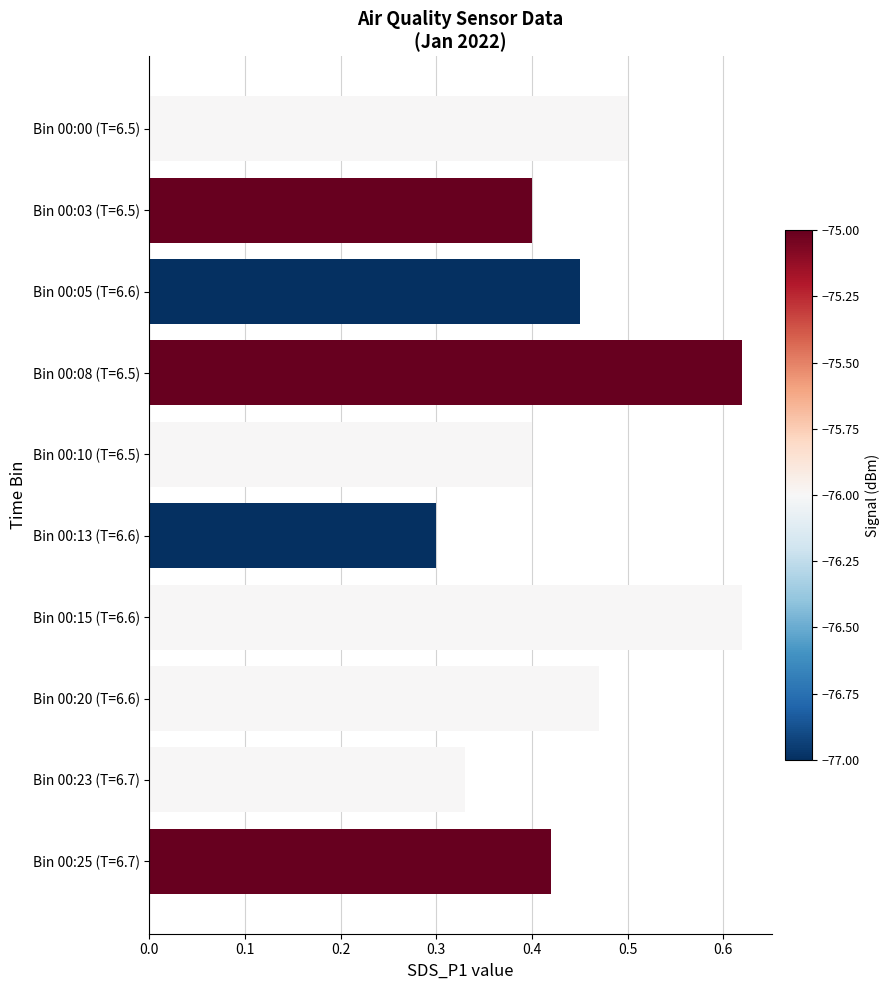

What is the label of the 6th bar from the bottom?

Bin 00:10 (T=6.5)